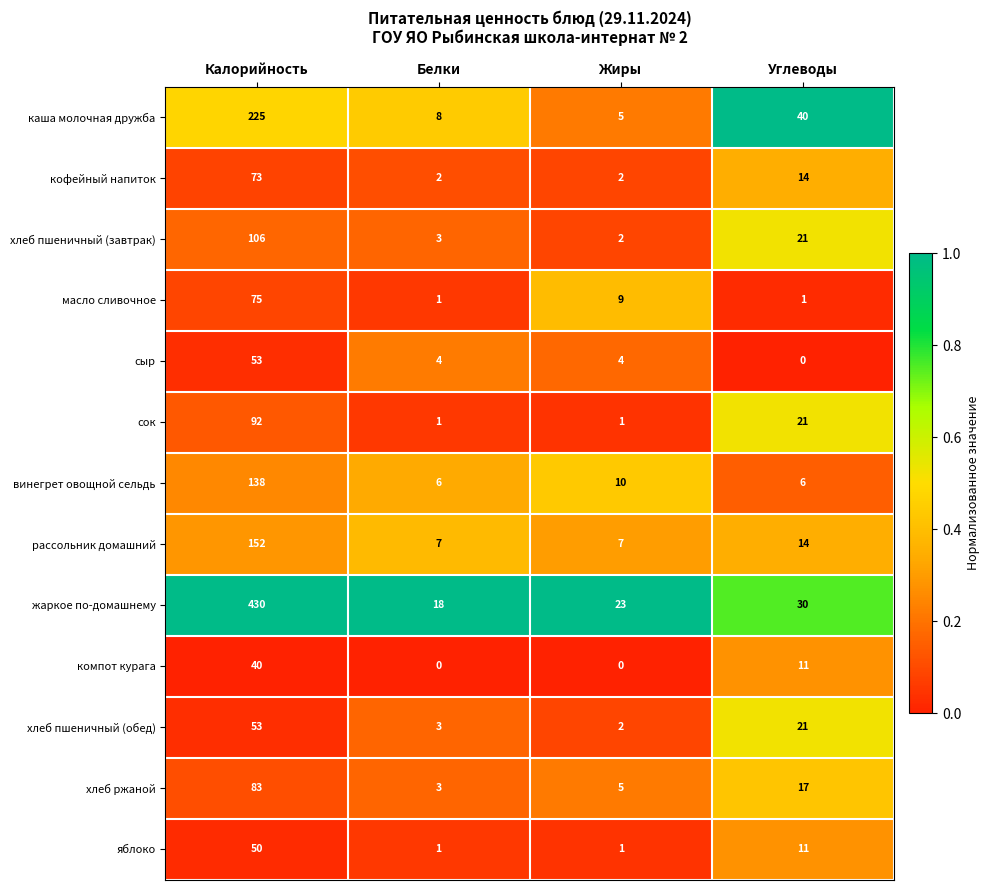

The каша молочная дружба series shows 14 at Белки. True or false?

False